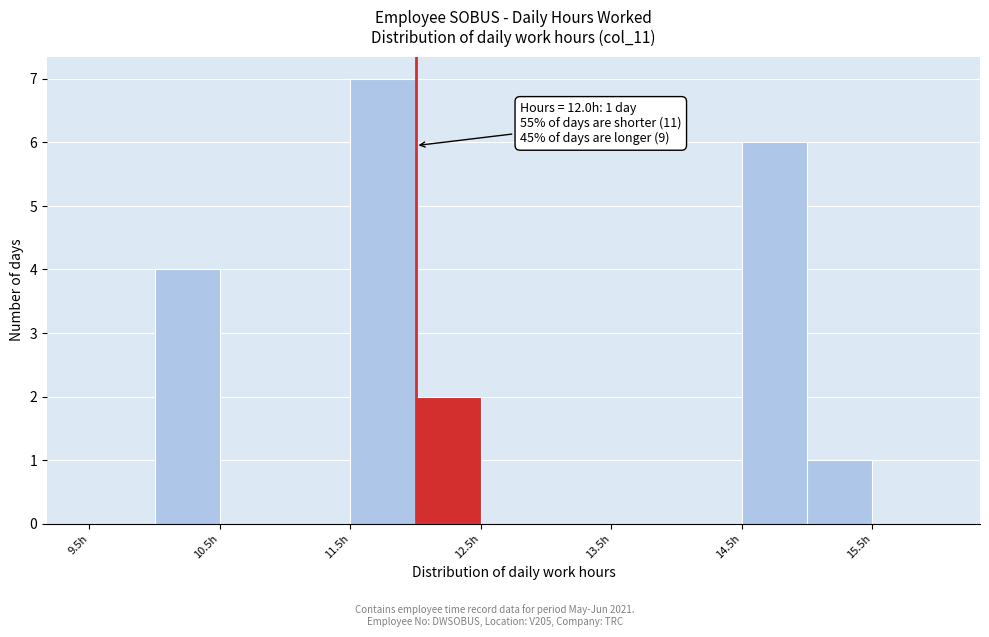

Which range on the x-axis has the tallest bar?

11.5 to 12.0